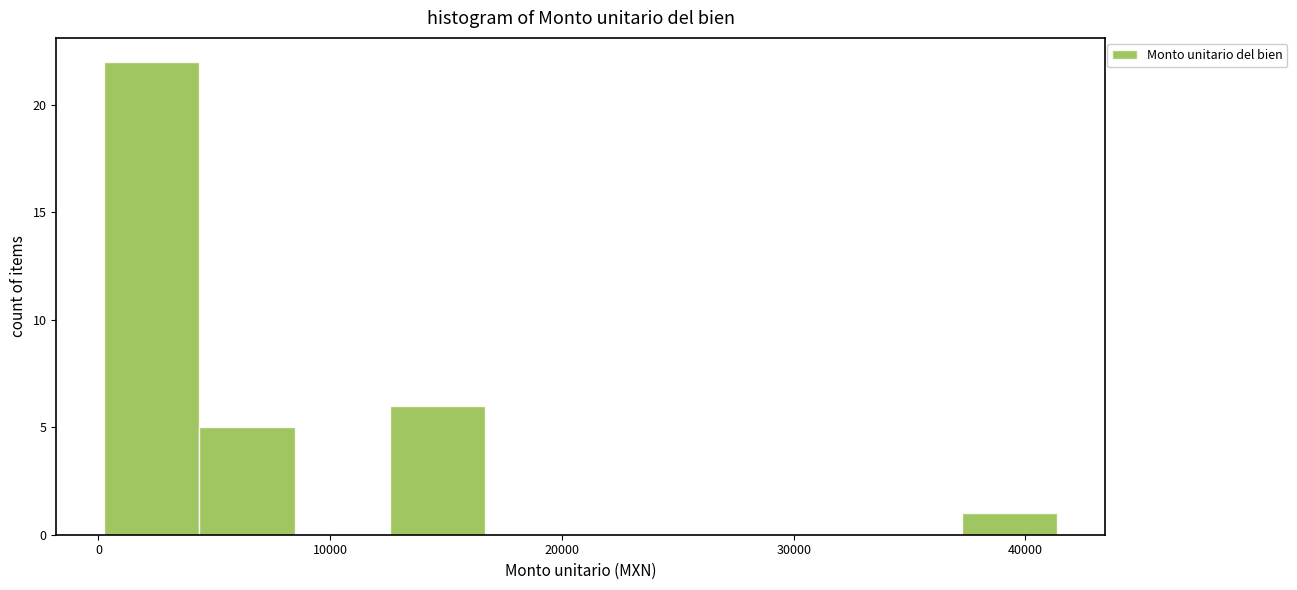

What is the height of the bar covering 0 to 4000 on the x-axis? Neither the bar edges nor the heights are printed on the chart, so give them approximately, as read against the axes.

22